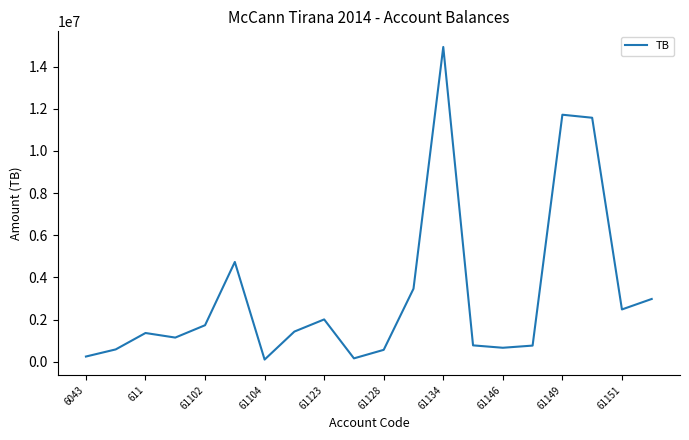

What is the maximum value shown in the chart?

14931158.8